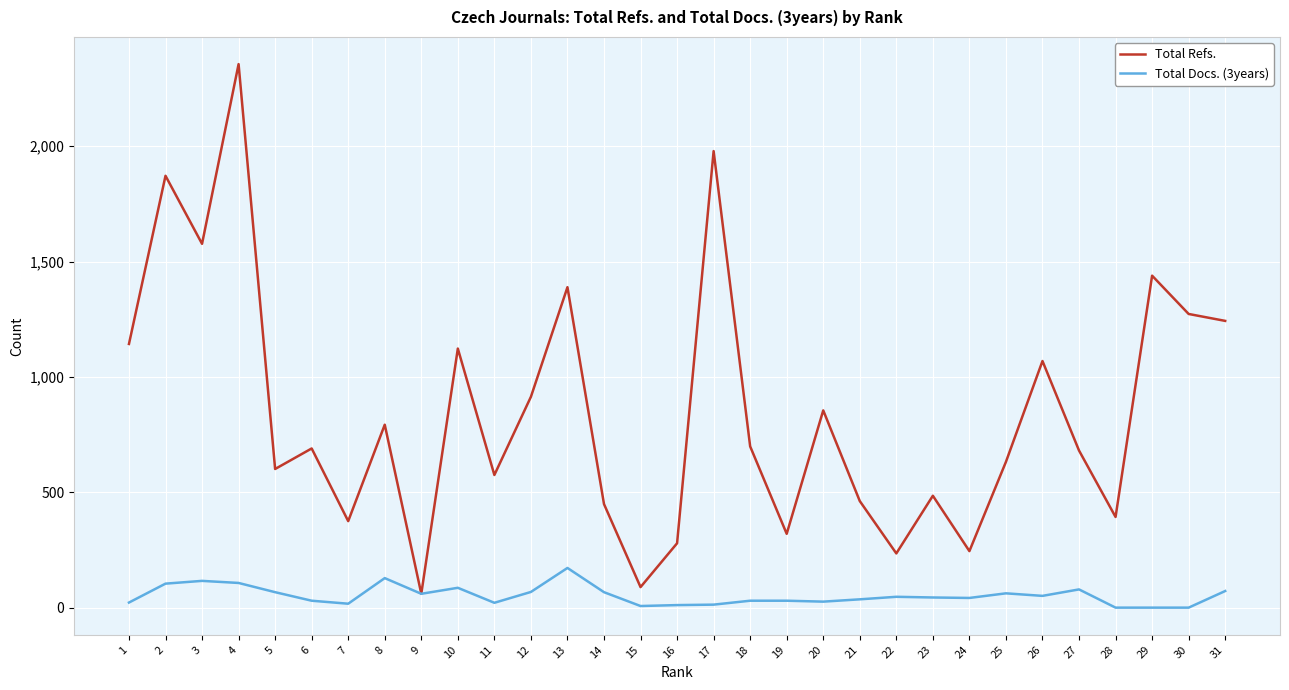

Which series has the largest range (max minus min)?

Total Refs.